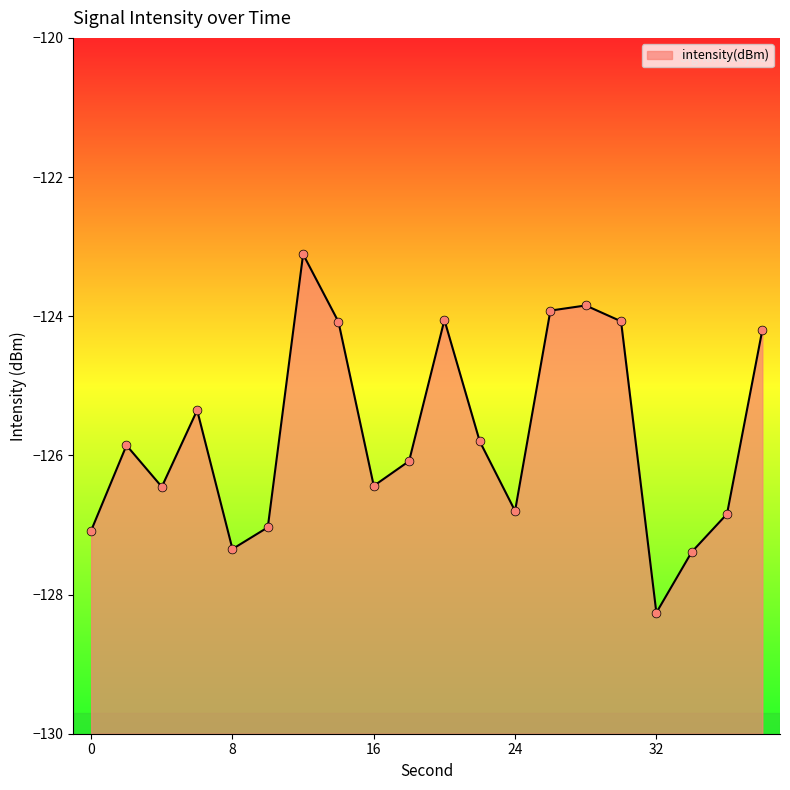

Between 34 and 36, which is larger?

36